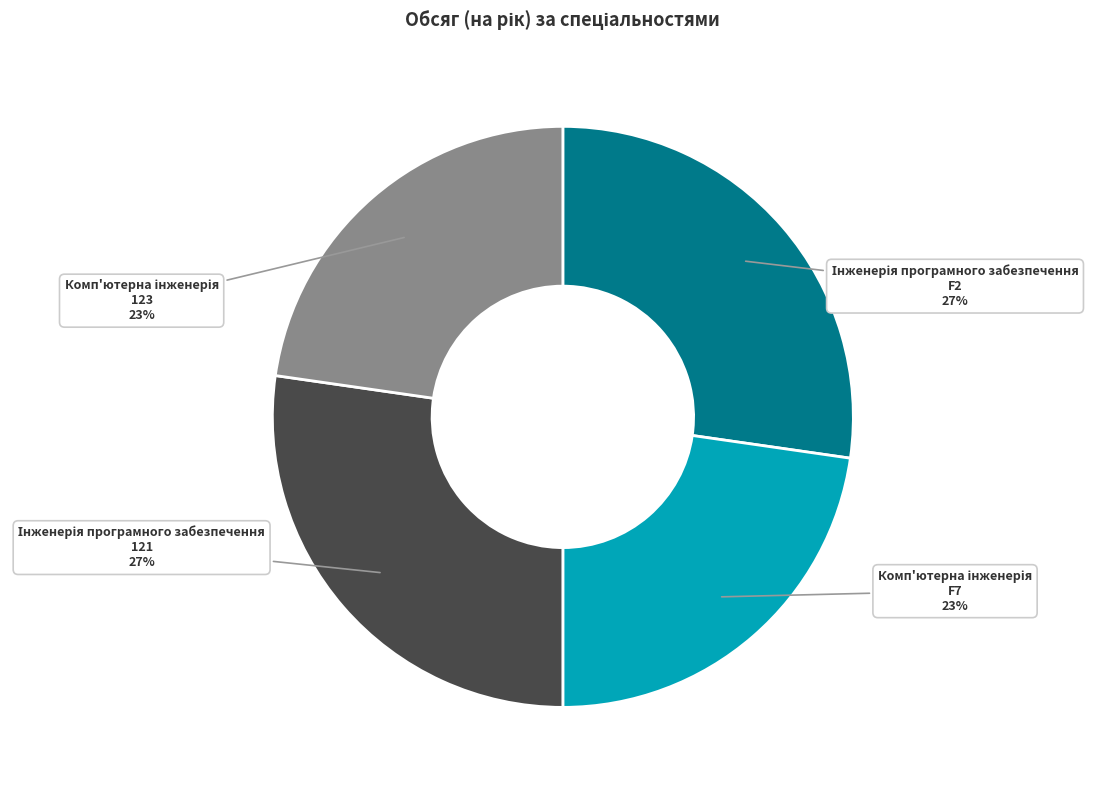

Is there a majority slice in this chart?

No